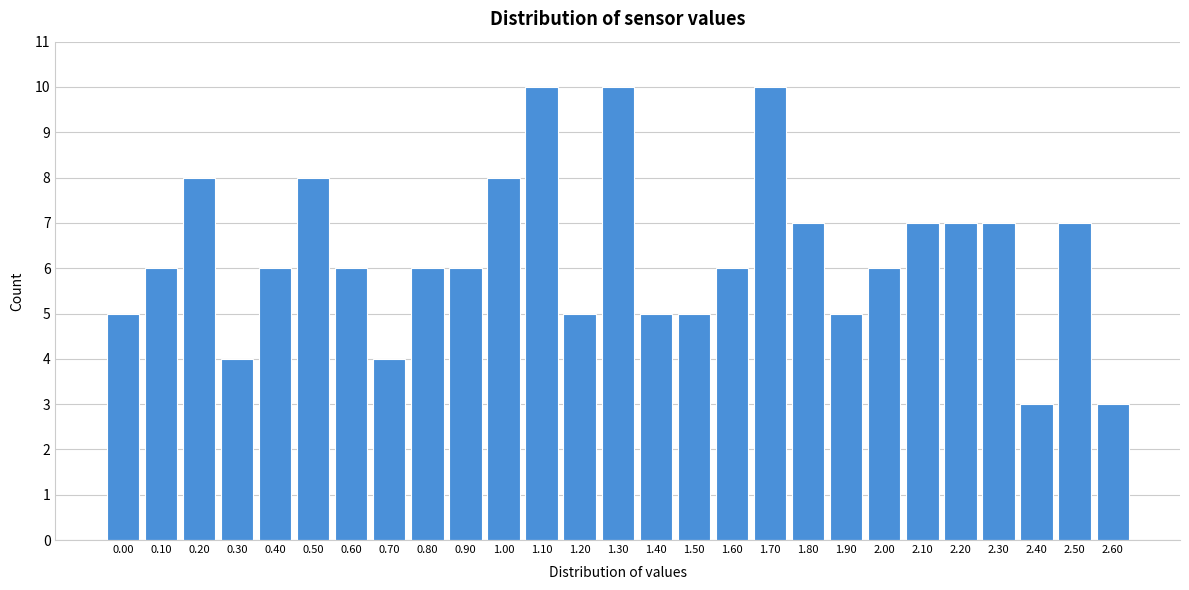

Reading left to right, list all the values displayed in this chart.

0.00=5	0.10=6	0.20=8	0.30=4	0.40=6	0.50=8	0.60=6	0.70=4	0.80=6	0.90=6	1.00=8	1.10=10	1.20=5	1.30=10	1.40=5	1.50=5	1.60=6	1.70=10	1.80=7	1.90=5	2.00=6	2.10=7	2.20=7	2.30=7	2.40=3	2.50=7	2.60=3